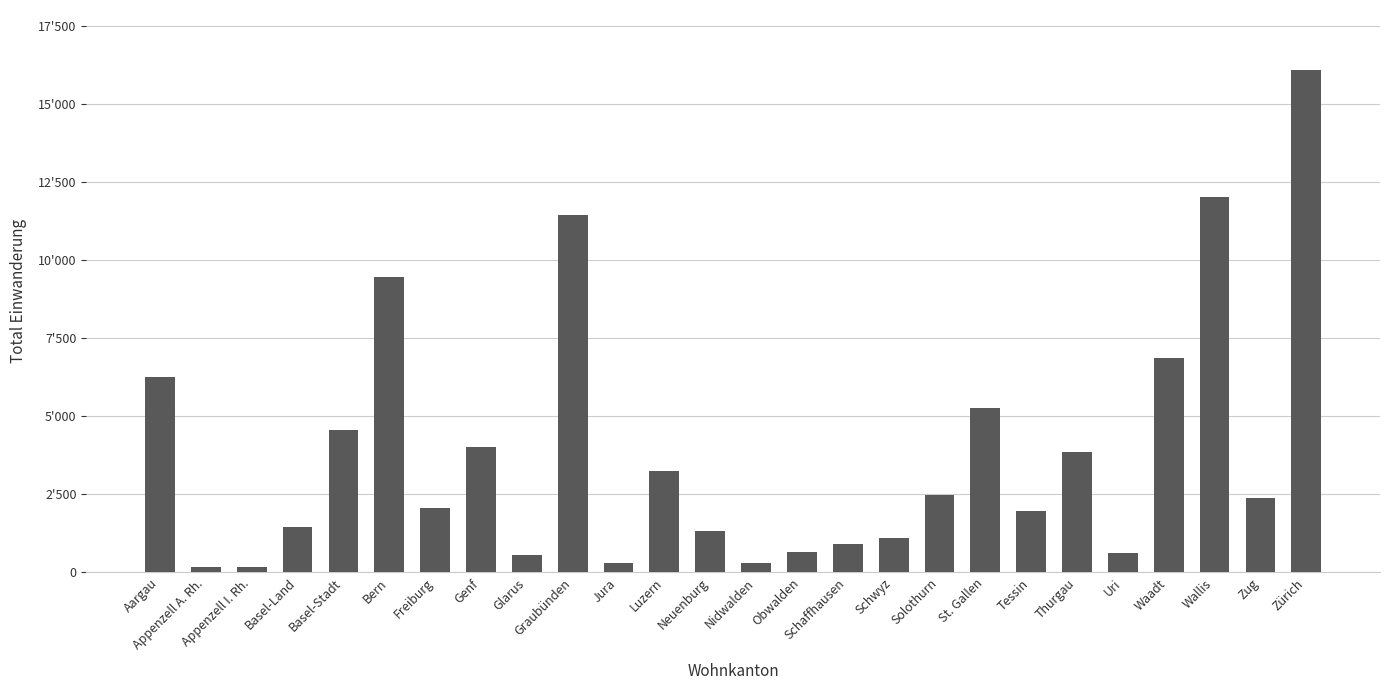

What is the difference between the maximum and minimum values?

15928